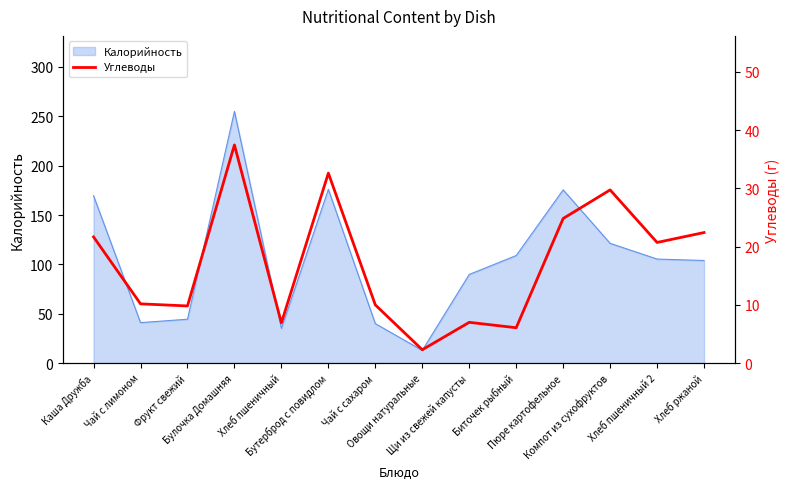

What is the change in value from Щи из свежей капусты to Биточек рыбный?

-0.9